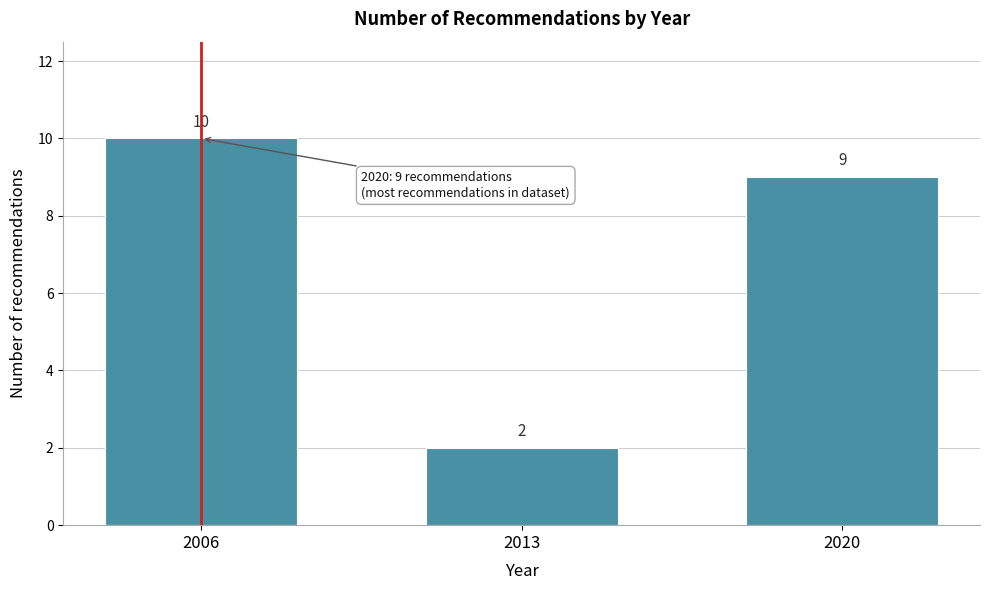

Reading left to right, extract all data points from this chart.

10	2	9